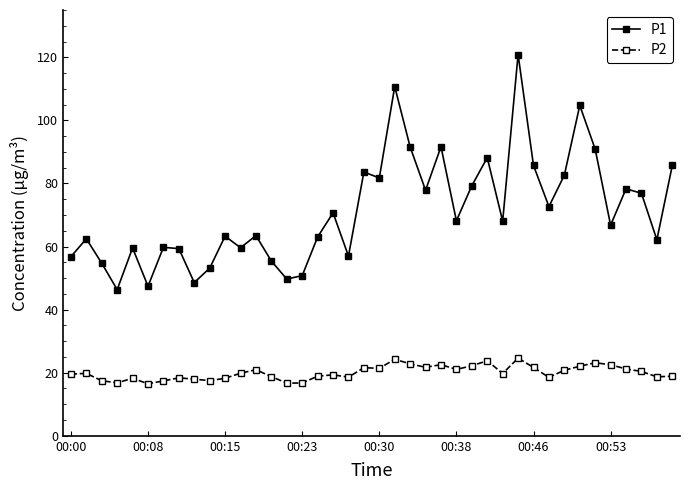

True or false: P1 and P2 intersect in this chart.

False